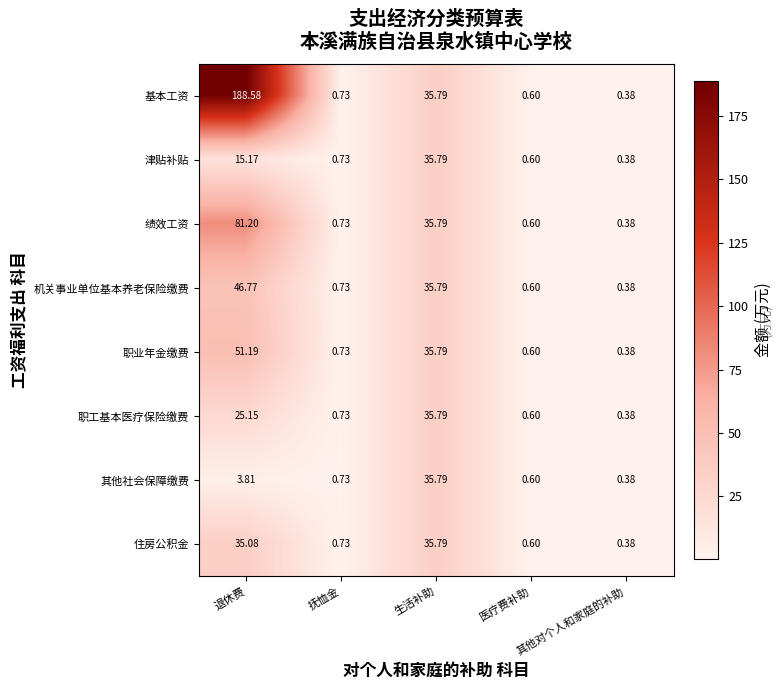

Which label corresponds to the largest value in the chart?

退休费